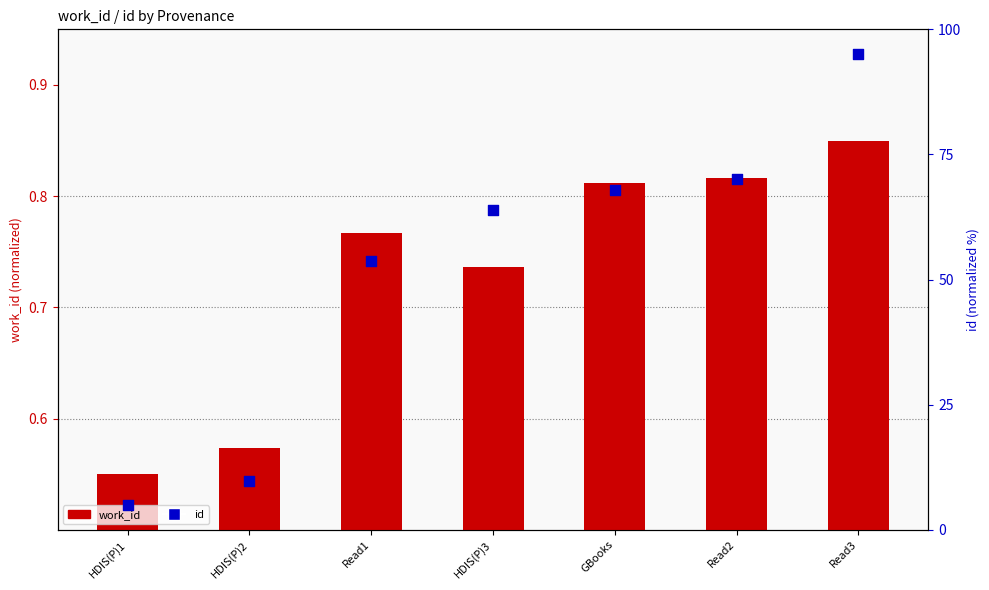

What are all the series names shown in the legend?

work_id, id